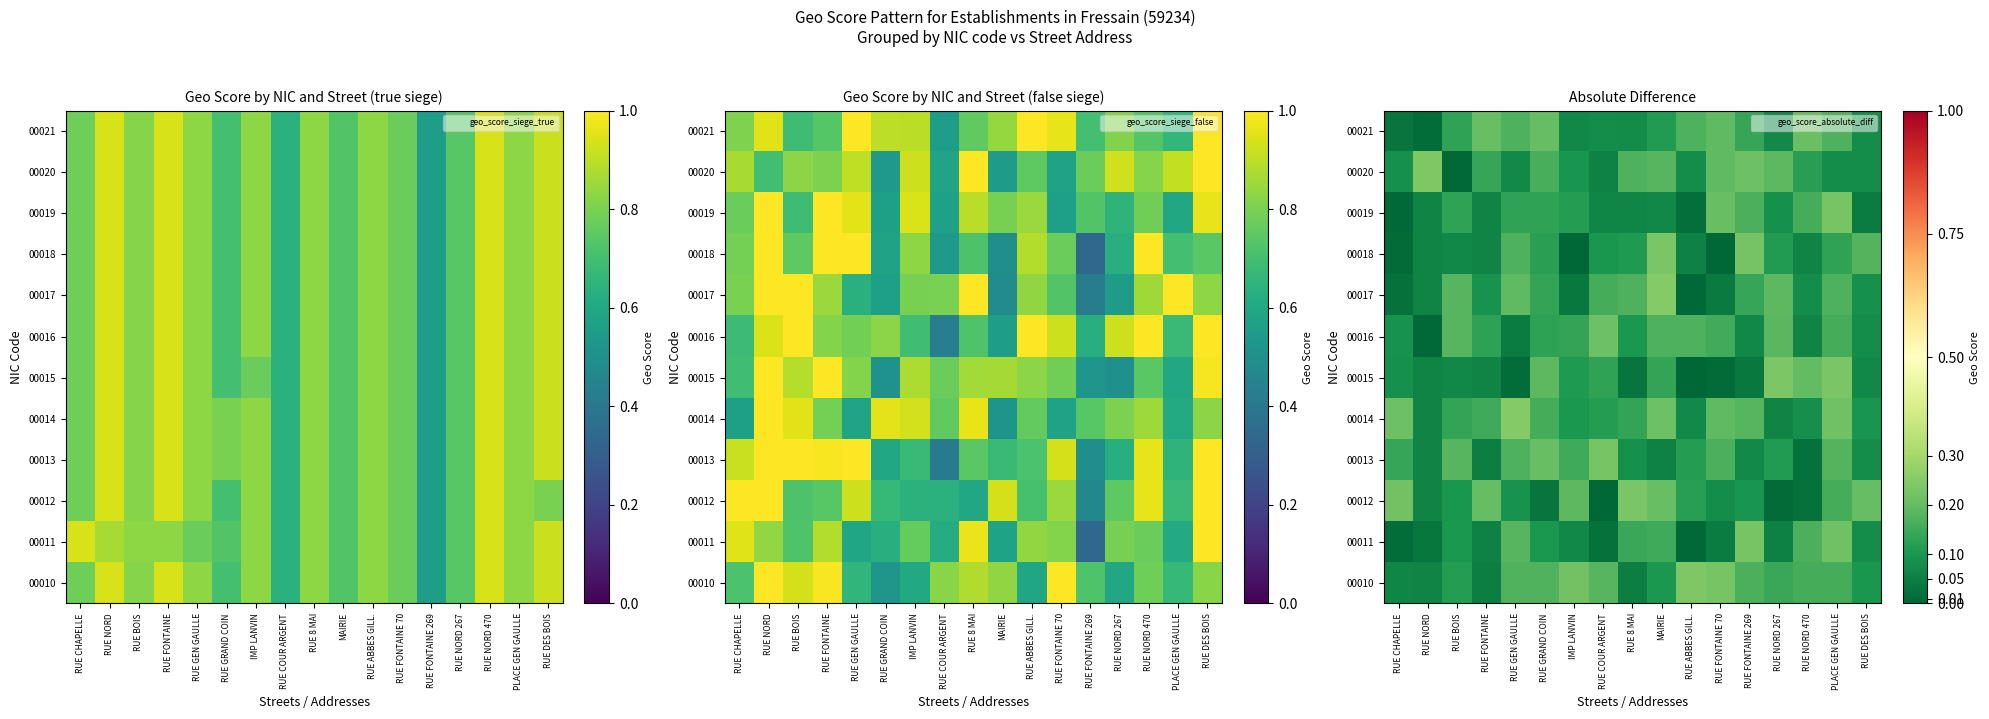

The value of 00015 at RUE GEN GAULLE is 0.0. True or false?

False